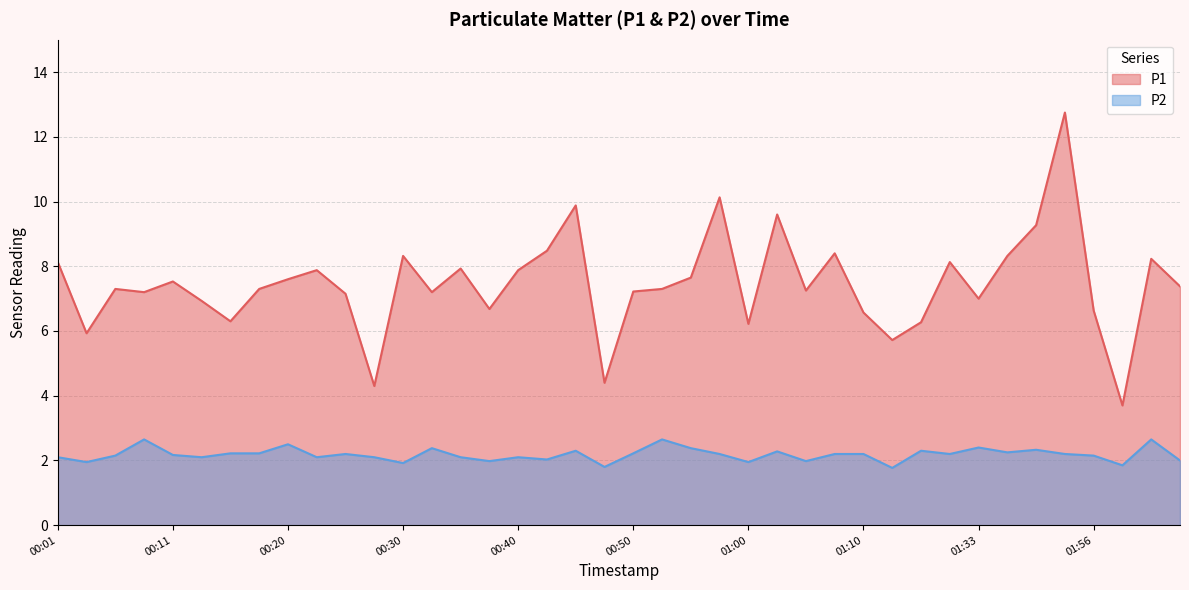

What is the average value of the P2 series?

2.2